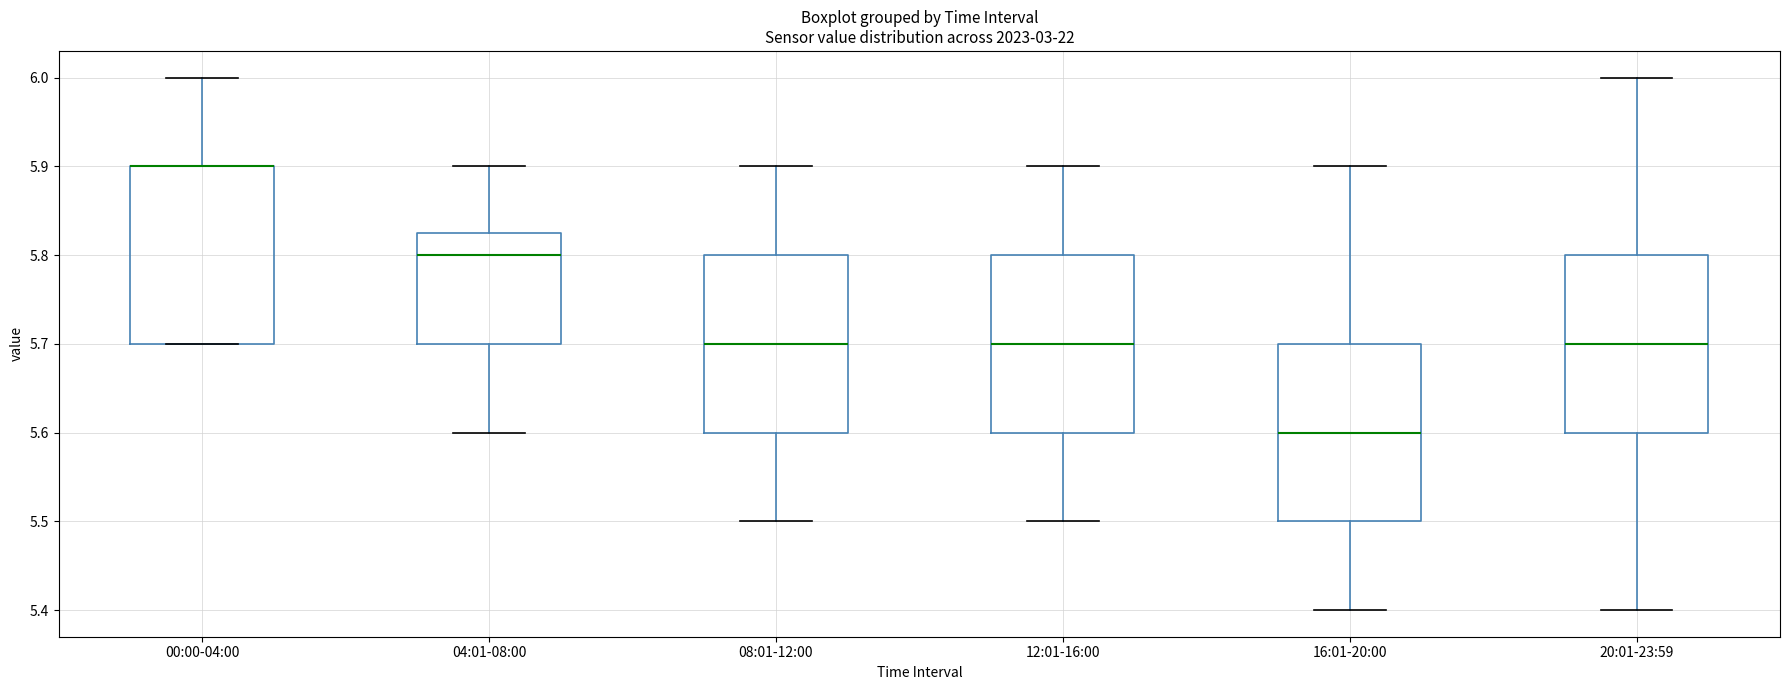

Reading left to right, read every box against the y-axis: the position of its median line, the range the box covers, and the ends of its whiskers. The values are not printed on the chart, so give them approximately, as read against the axis.

00:00-04:00: median 5.90 (drawn on the box's upper edge), box 5.70 to 5.90, whiskers 5.70 to 6.00
04:01-08:00: median 5.80, box 5.70 to 5.83, whiskers 5.60 to 5.90
08:01-12:00: median 5.70, box 5.60 to 5.80, whiskers 5.50 to 5.90
12:01-16:00: median 5.70, box 5.60 to 5.80, whiskers 5.50 to 5.90
16:01-20:00: median 5.60, box 5.50 to 5.70, whiskers 5.40 to 5.90
20:01-23:59: median 5.70, box 5.60 to 5.80, whiskers 5.40 to 6.00